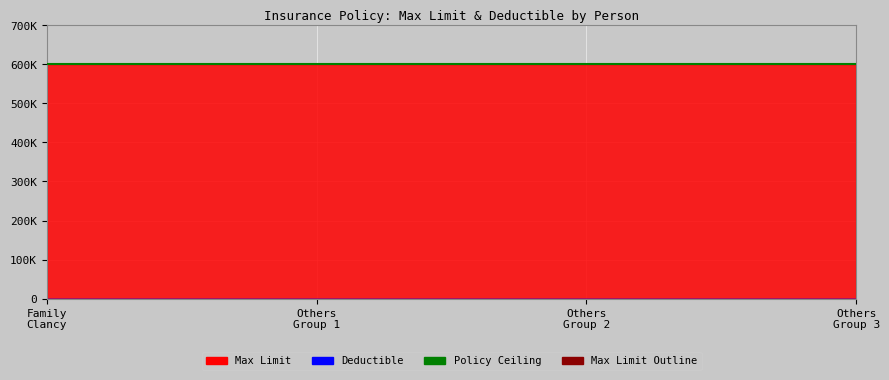

What is the lowest value of the Max Limit series?

600000